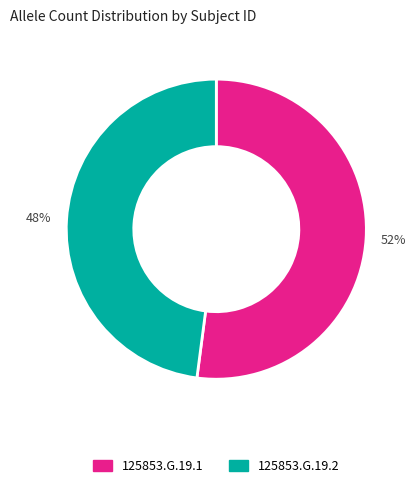

True or false: 125853.G.19.2 accounts for 41% of the total.

False